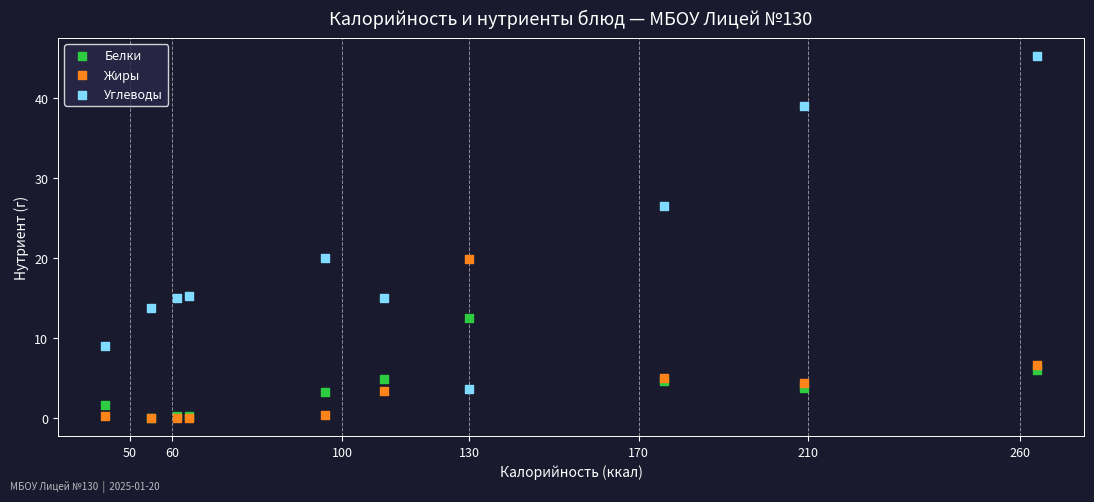

What are all the series names shown in the legend?

Белки, Жиры, Углеводы